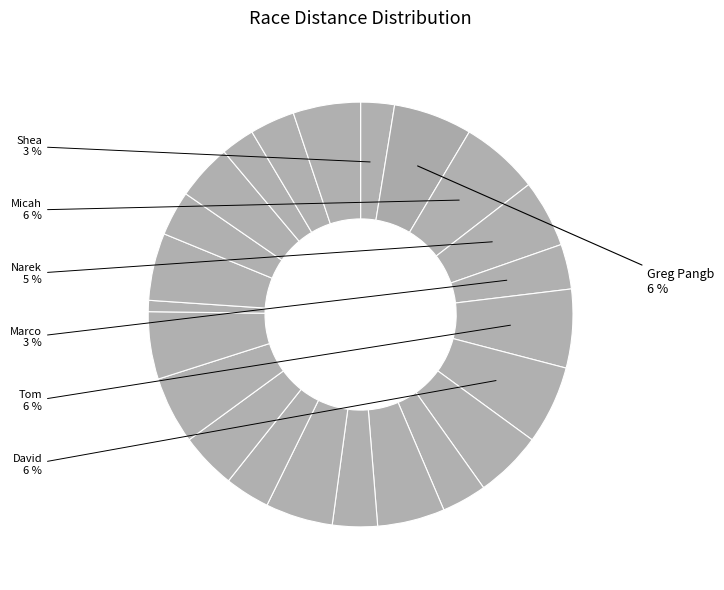

How many slices are in this pie chart?

23